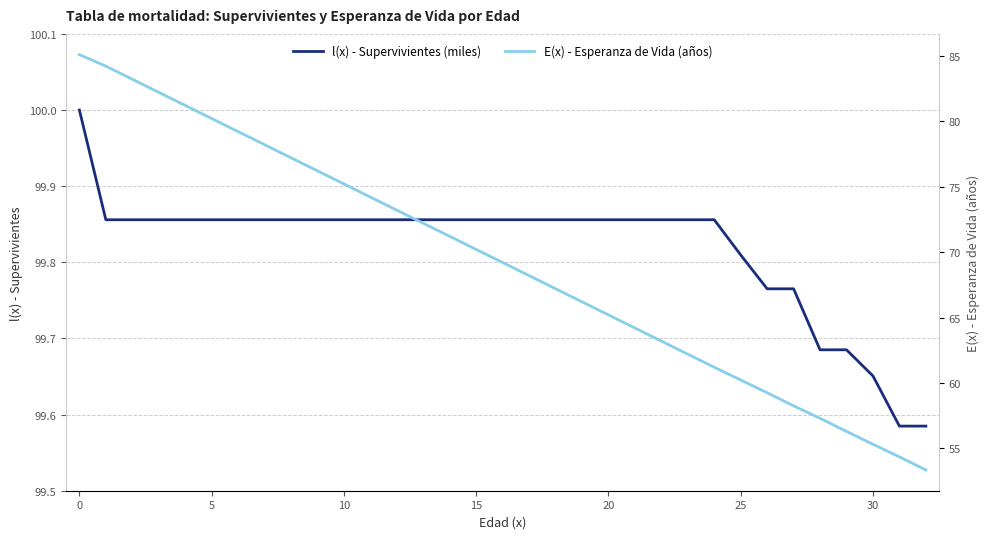

Reading left to right, list all the values displayed in this chart.

l(x) - Supervivientes (miles): 100.0	99.9	99.9	99.9	99.9	99.9	99.9	99.9	99.9	99.9	99.9	99.9	99.9	99.9	99.9	99.9	99.9	99.9	99.9	99.9	99.9	99.9	99.9	99.9	99.9	99.8	99.8	99.8	99.7	99.7	99.7	99.6	99.6
E(x) - Esperanza de Vida (años): 85.1	84.2	83.2	82.2	81.2	80.2	79.2	78.2	77.2	76.2	75.2	74.2	73.2	72.2	71.2	70.2	69.2	68.2	67.2	66.2	65.2	64.2	63.2	62.2	61.2	60.2	59.3	58.3	57.3	56.3	55.3	54.4	53.4